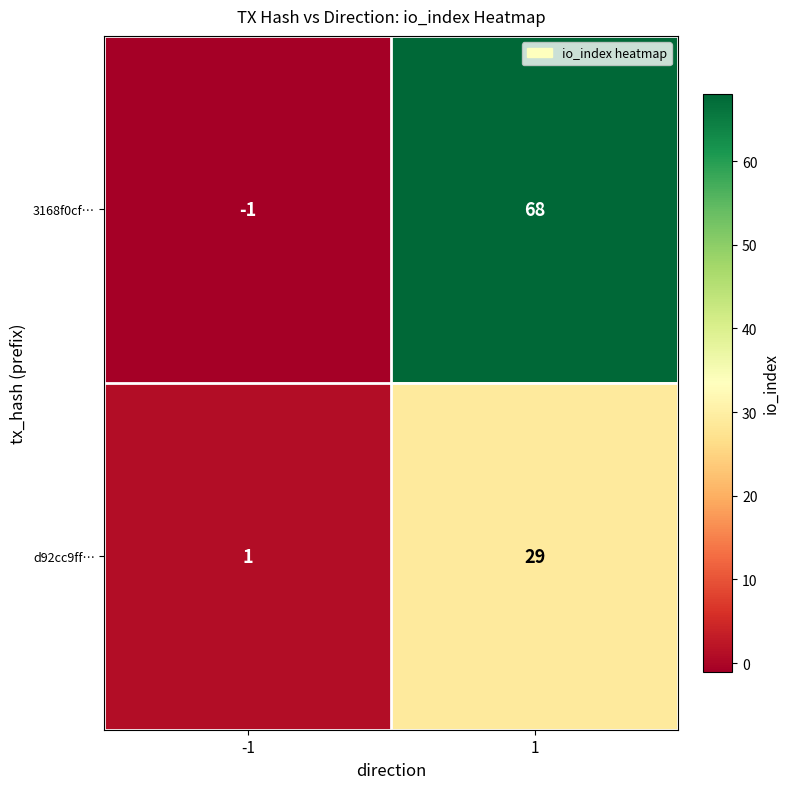

Reading left to right, extract all data points from this chart.

3168f0cf…: -1	68
d92cc9ff…: 1	29